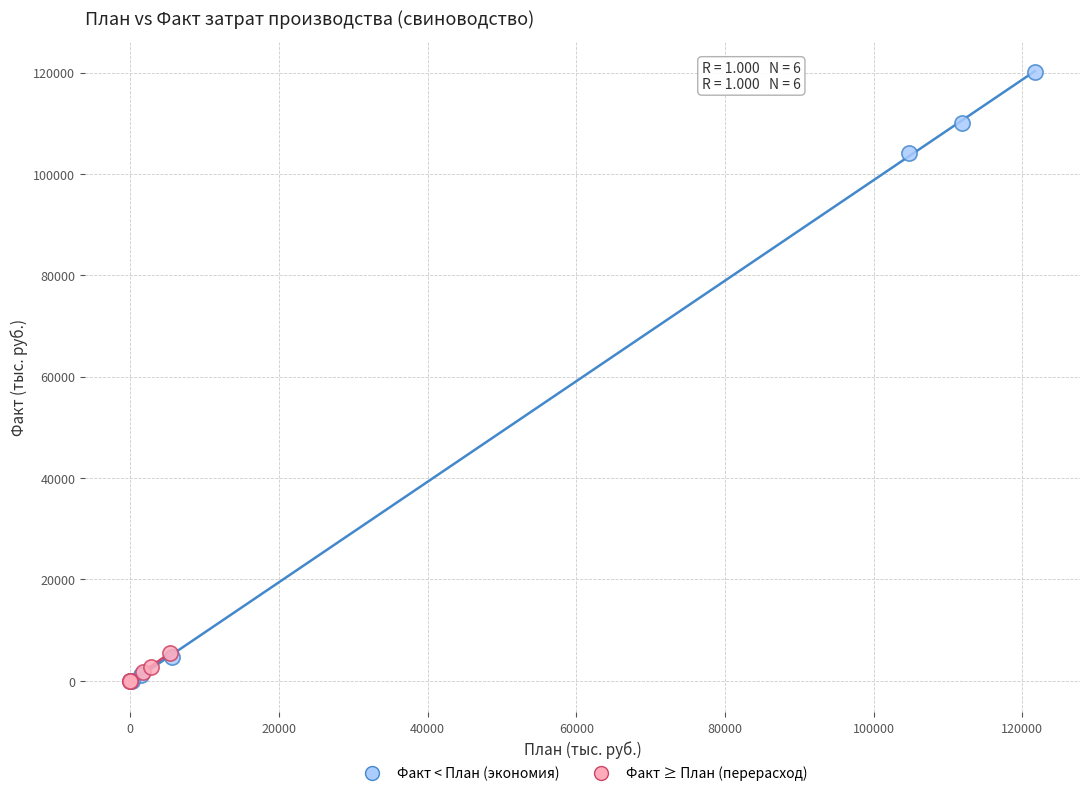

Which series has the widest spread of Y values?

Факт < План (экономия)